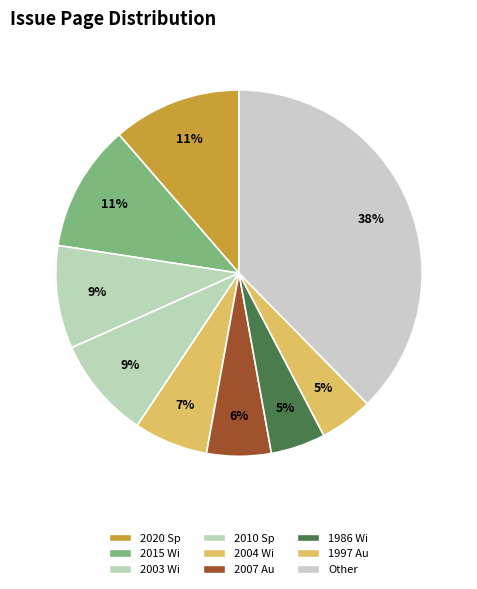

To the nearest percent, what is the difference between the largest and smallest slice percentages?

33%